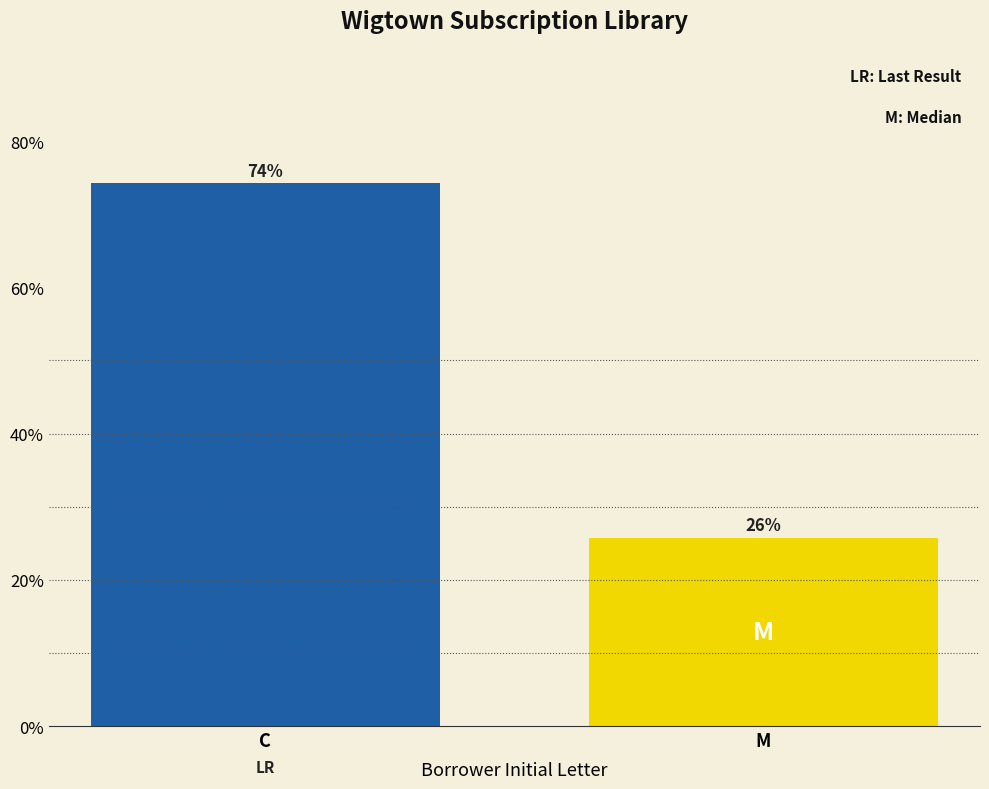

What is the label of the 1st bar from the left?

C